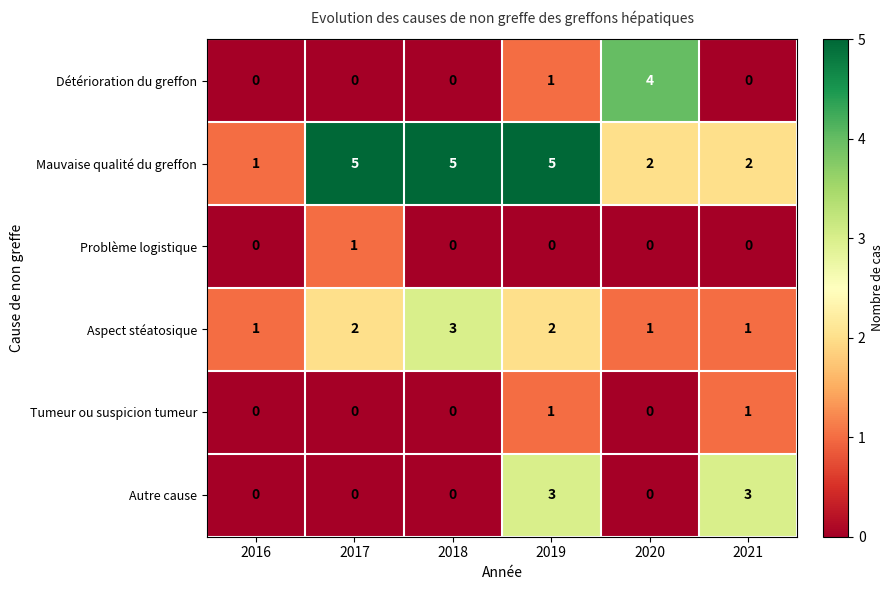

The value of Mauvaise qualité du greffon at 2019 is 5. True or false?

True